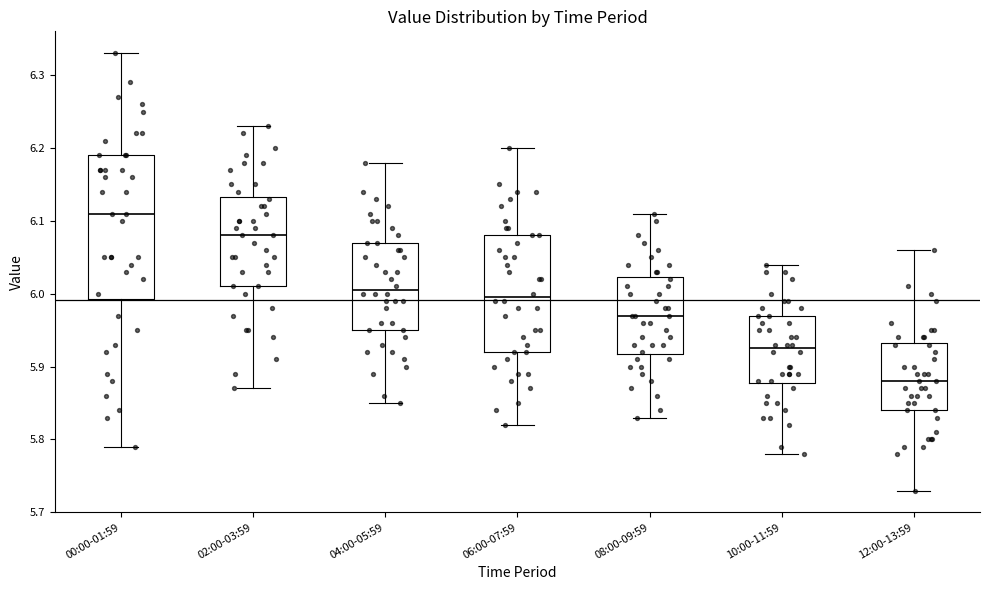

Reading left to right, transcribe this box plot: for each box, give where its median line is, the range the box spans, and where its two whiskers end, as read against the y-axis. The values are not printed on the chart, so give them approximately, as read against the axis.

00:00-01:59: median 6.11, box 5.99 to 6.19, whiskers 5.79 to 6.33
02:00-03:59: median 6.08, box 6.01 to 6.13, whiskers 5.87 to 6.23
04:00-05:59: median 6.01, box 5.95 to 6.07, whiskers 5.85 to 6.18
06:00-07:59: median 6.00, box 5.92 to 6.08, whiskers 5.82 to 6.20
08:00-09:59: median 5.97, box 5.92 to 6.02, whiskers 5.83 to 6.11
10:00-11:59: median 5.93, box 5.88 to 5.97, whiskers 5.78 to 6.04
12:00-13:59: median 5.88, box 5.84 to 5.93, whiskers 5.73 to 6.06